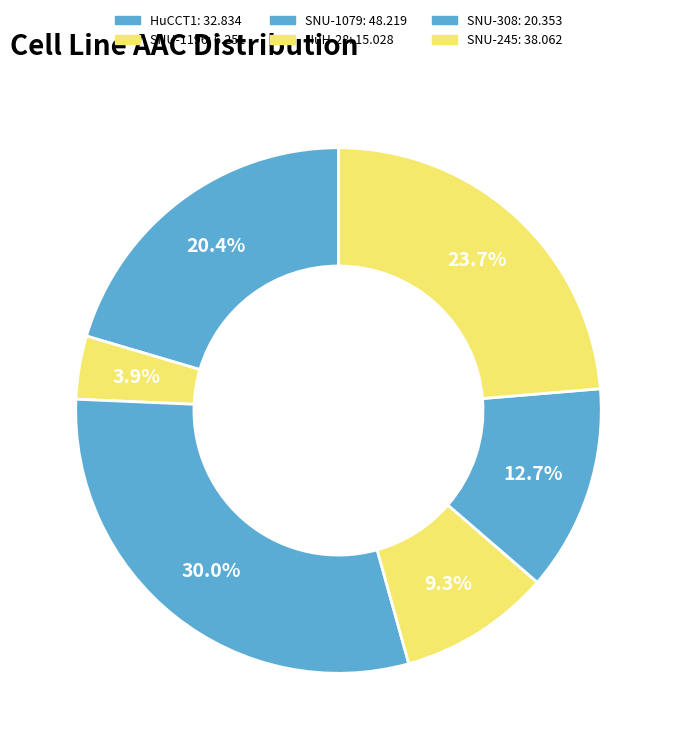

Is SNU-245 the majority of the pie?

No